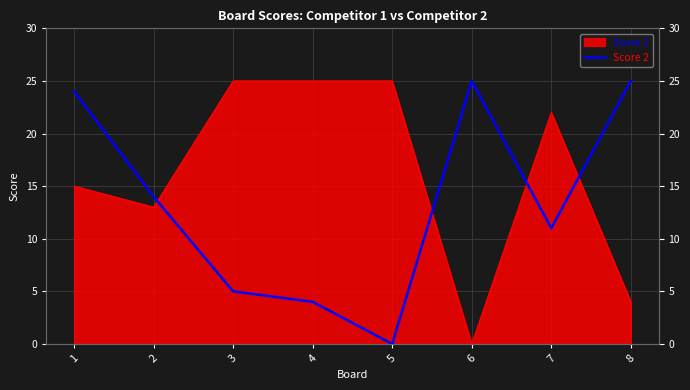

At which category does the data reach its first local valley?

5